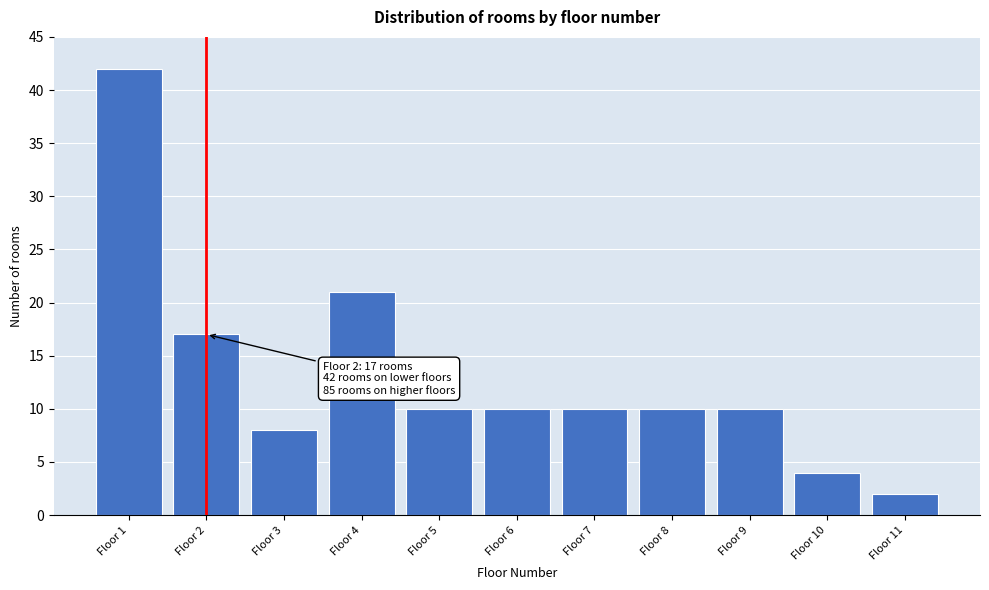

Reading left to right, what are all the values shown in this chart?

Floor 1=42	Floor 2=17	Floor 3=8	Floor 4=21	Floor 5=10	Floor 6=10	Floor 7=10	Floor 8=10	Floor 9=10	Floor 10=4	Floor 11=2